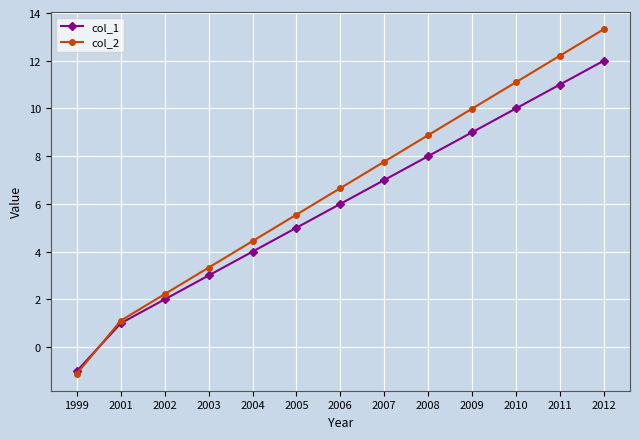

At which label is col_2 closest to 6?

2005